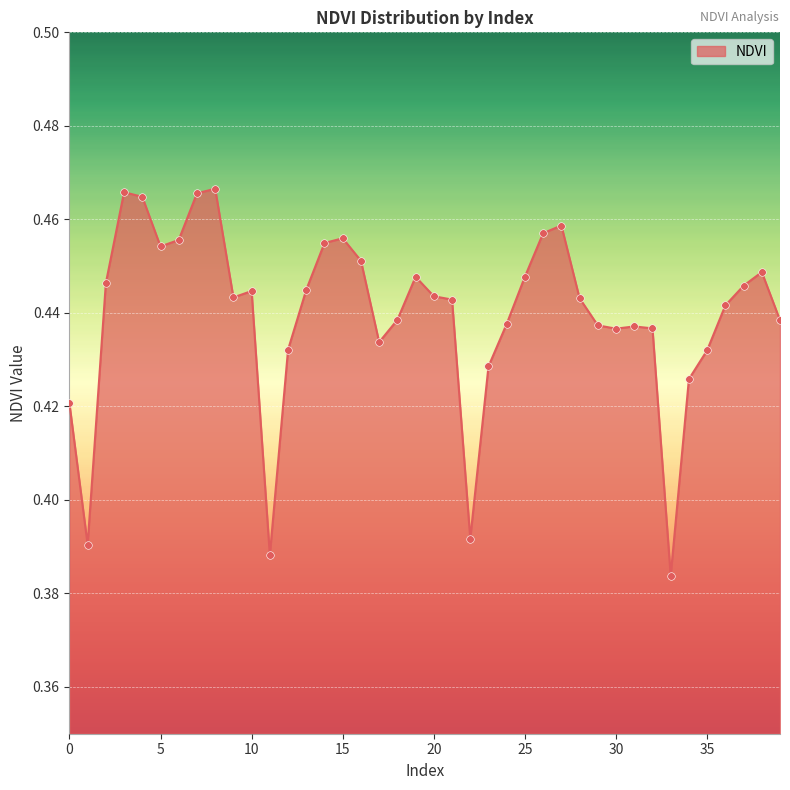

How many lines are shown in the chart?

1